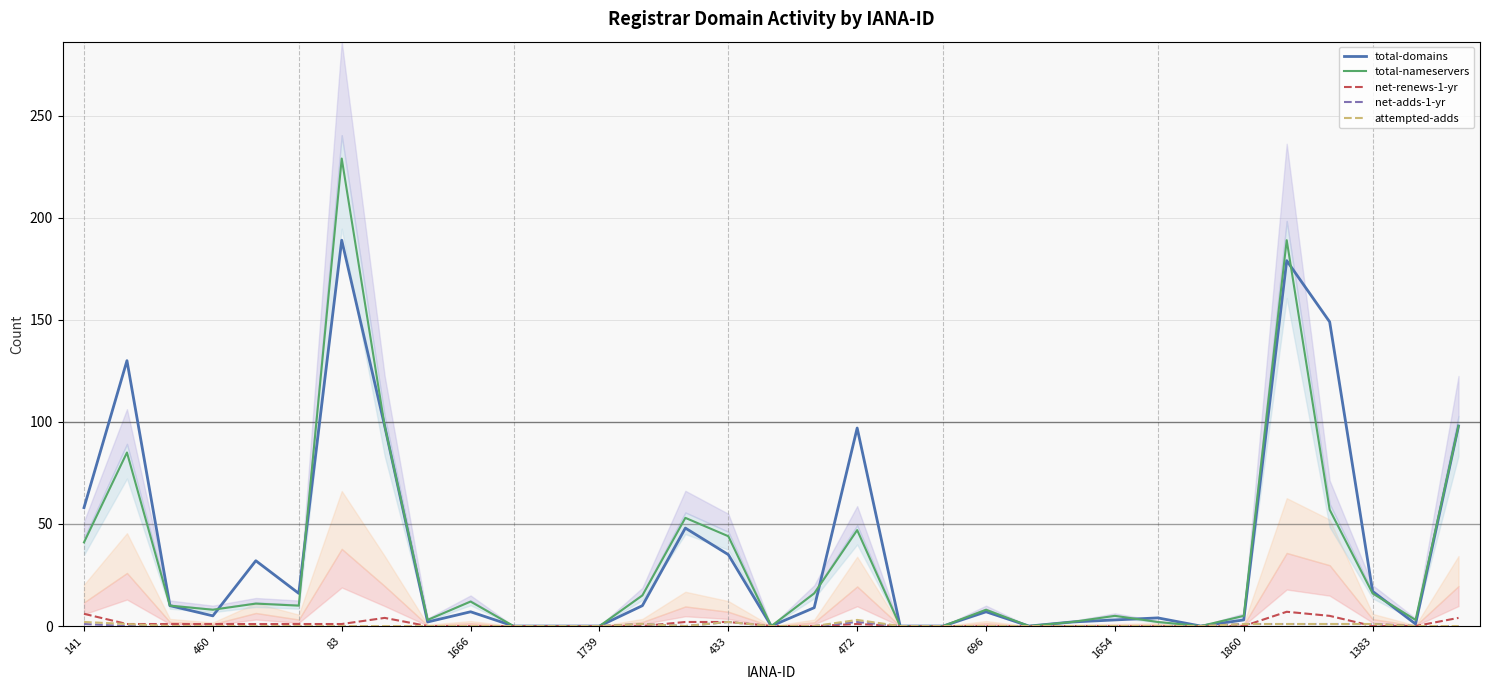

What is the difference between the maximum and minimum values in the total-domains series?

189